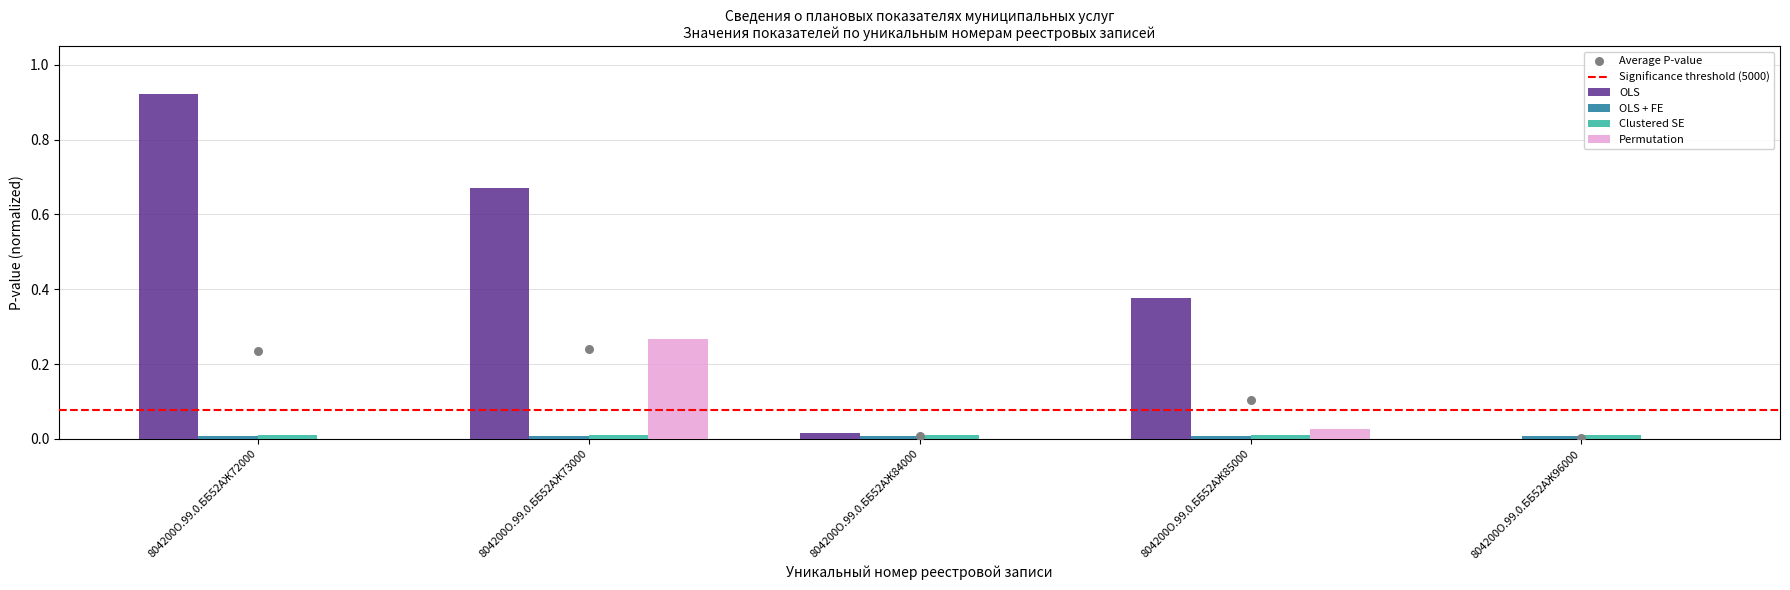

Which series has the largest total across all categories?

OLS